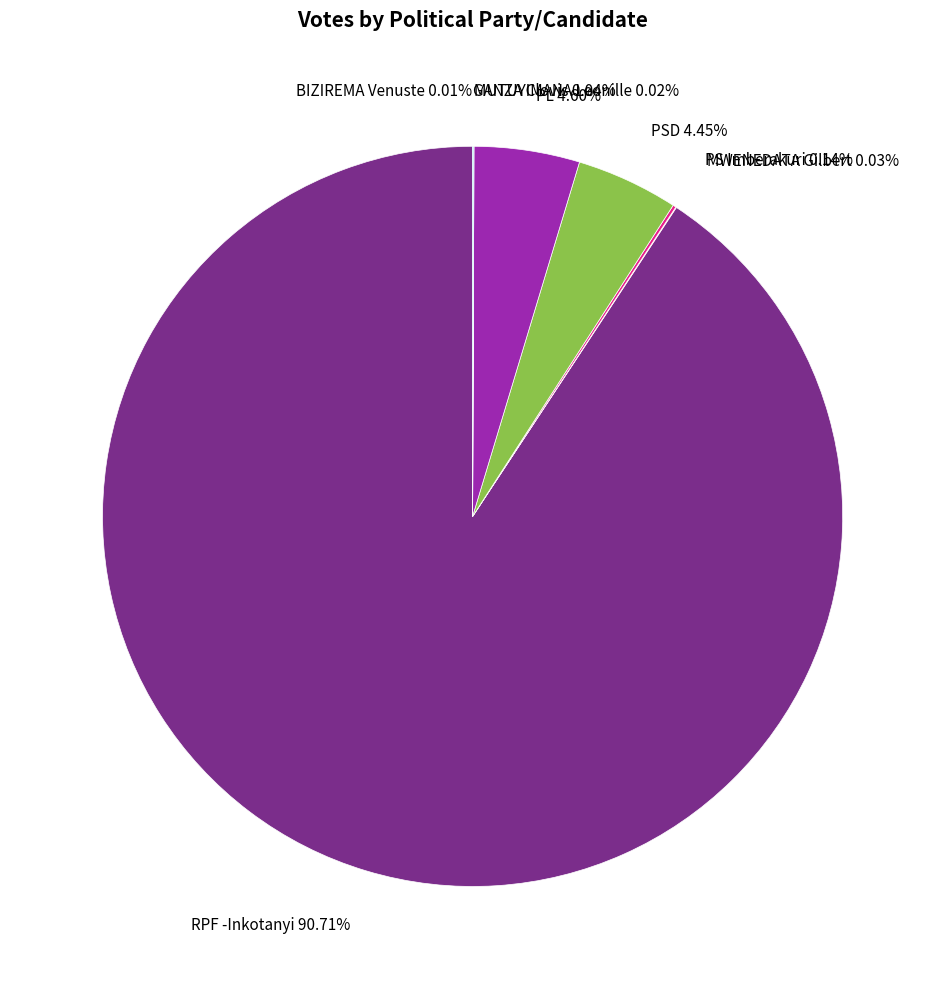

To the nearest percent, what portion does PL represent?

5%